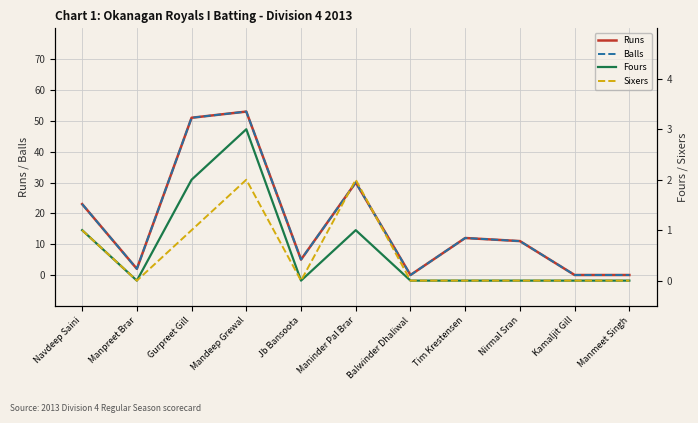

Is the value of Fours at Navdeep Saini greater than the value of Runs at Navdeep Saini?

No